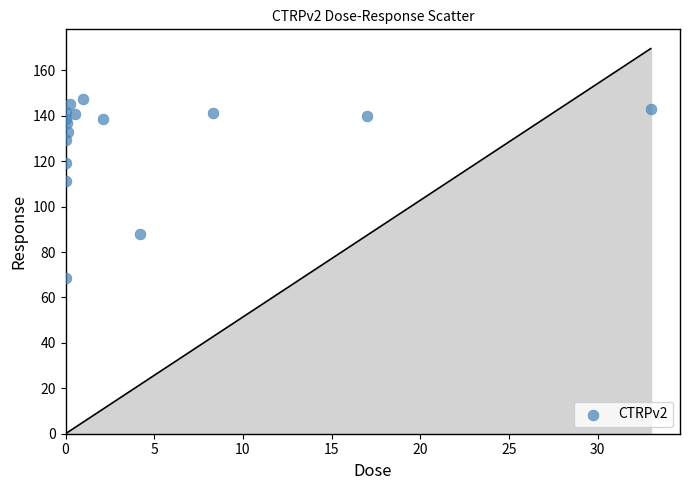

What Y value in the scatter plot is closest to 107?

111.5